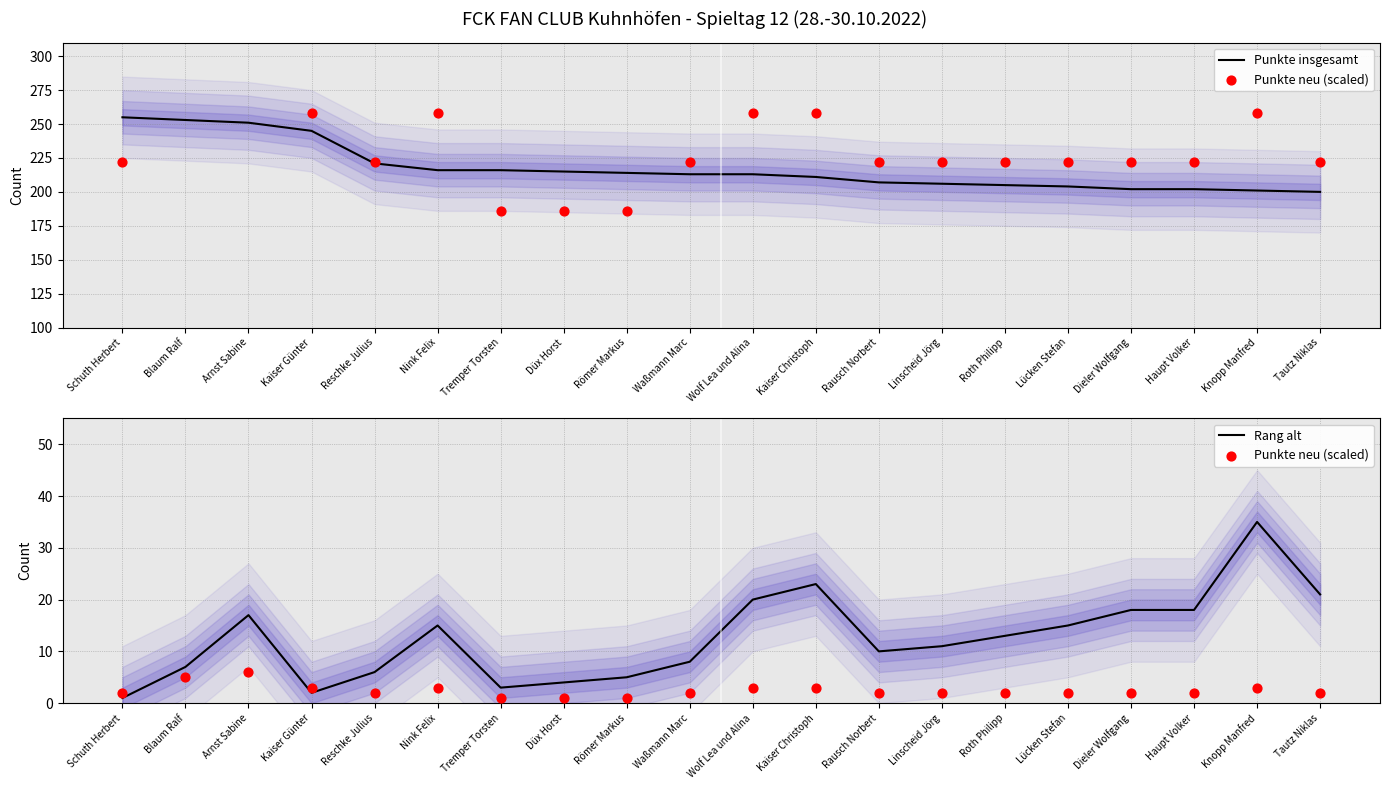

At how many categories does at least one series exceed 35?

20